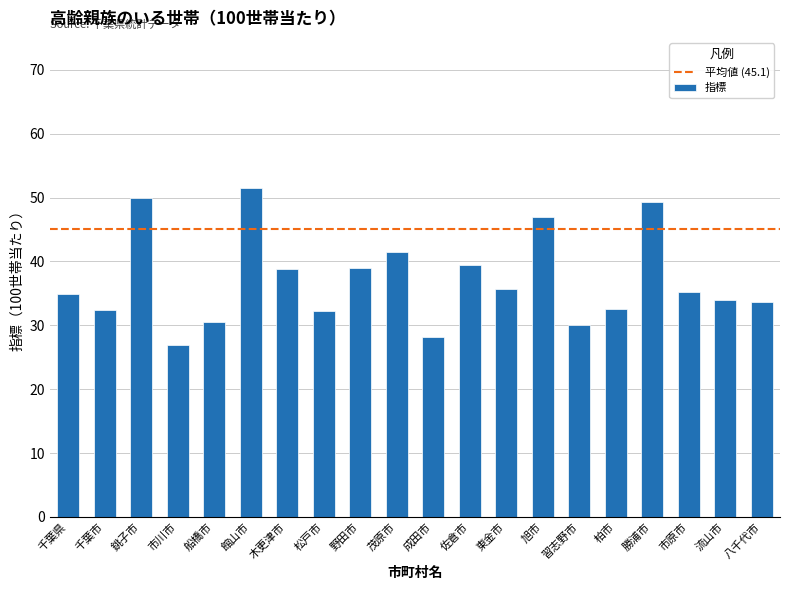

True or false: the data shows 35.2 at 市原市.

True